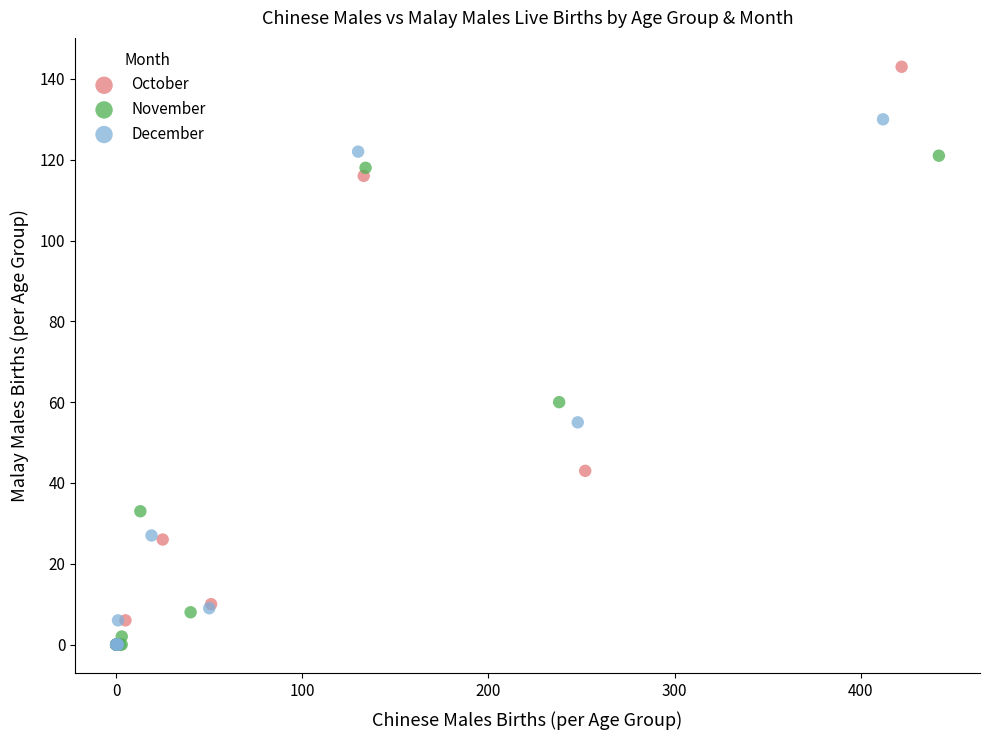

Which series reaches the maximum Y coordinate?

October